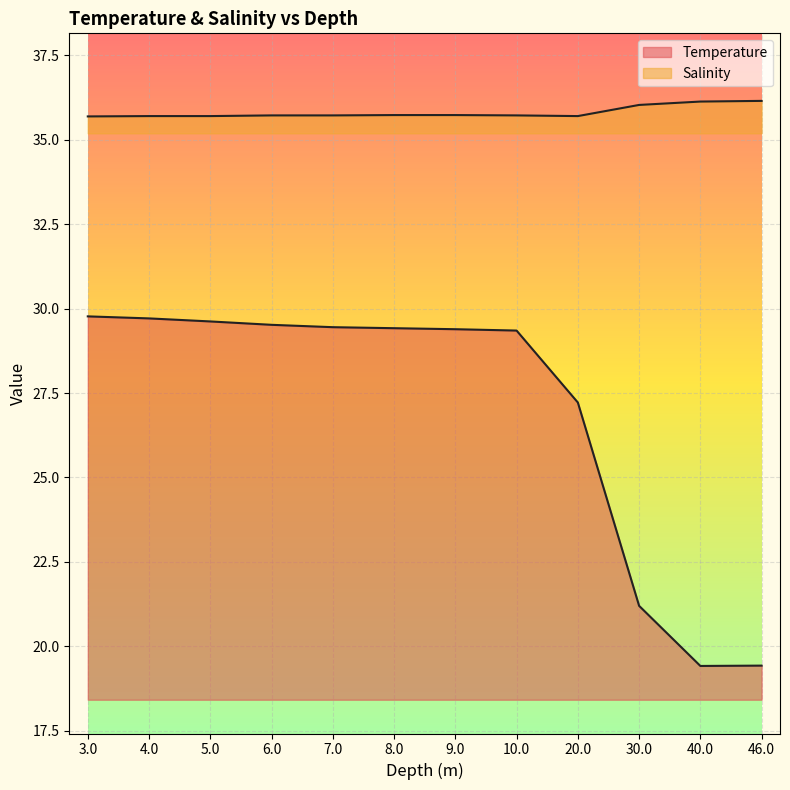

Which series has the largest total across all categories?

Salinity